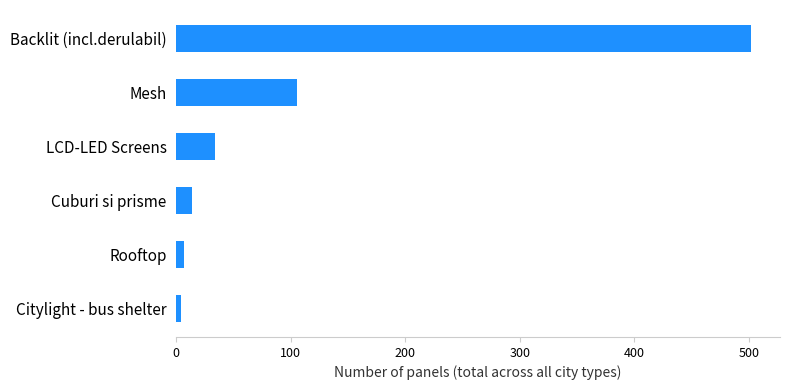

Is it true that the value at Mesh is 105?

True